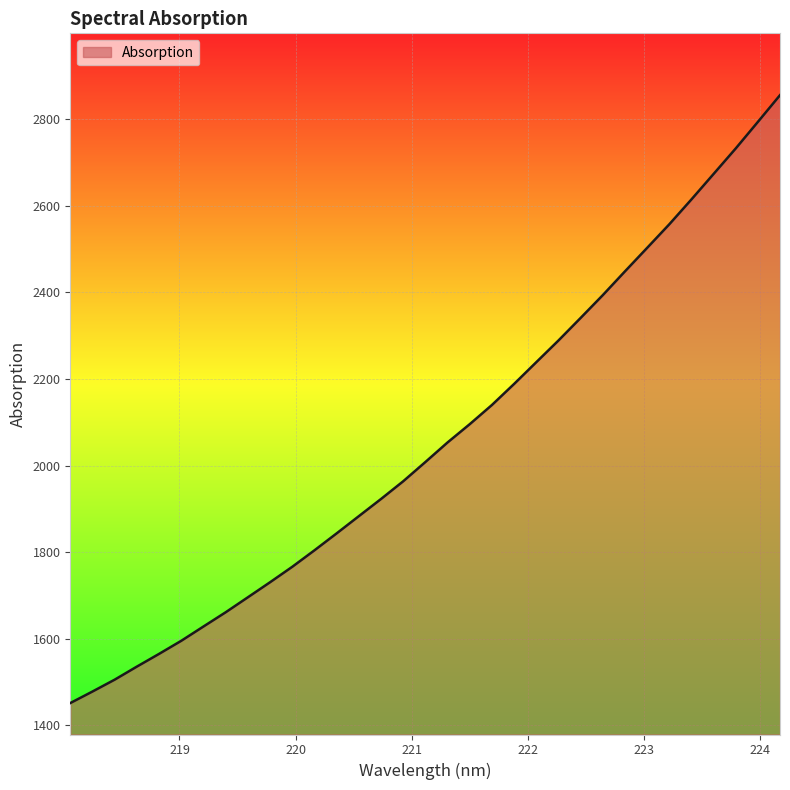

What is the smallest value displayed?

1451.6